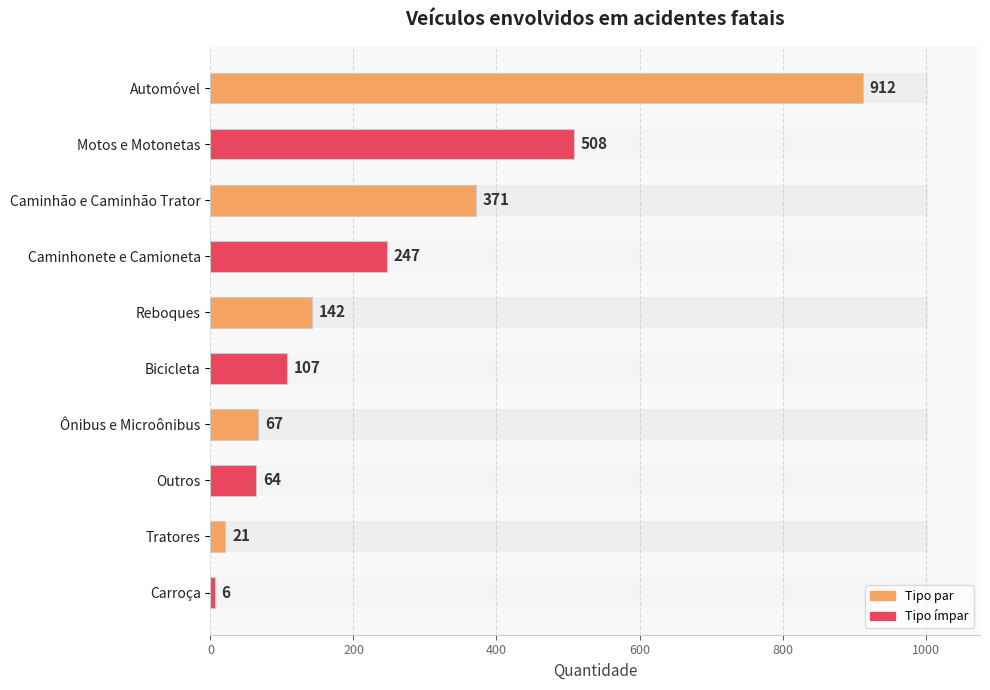

What is the value of the 2nd bar from the left?

508